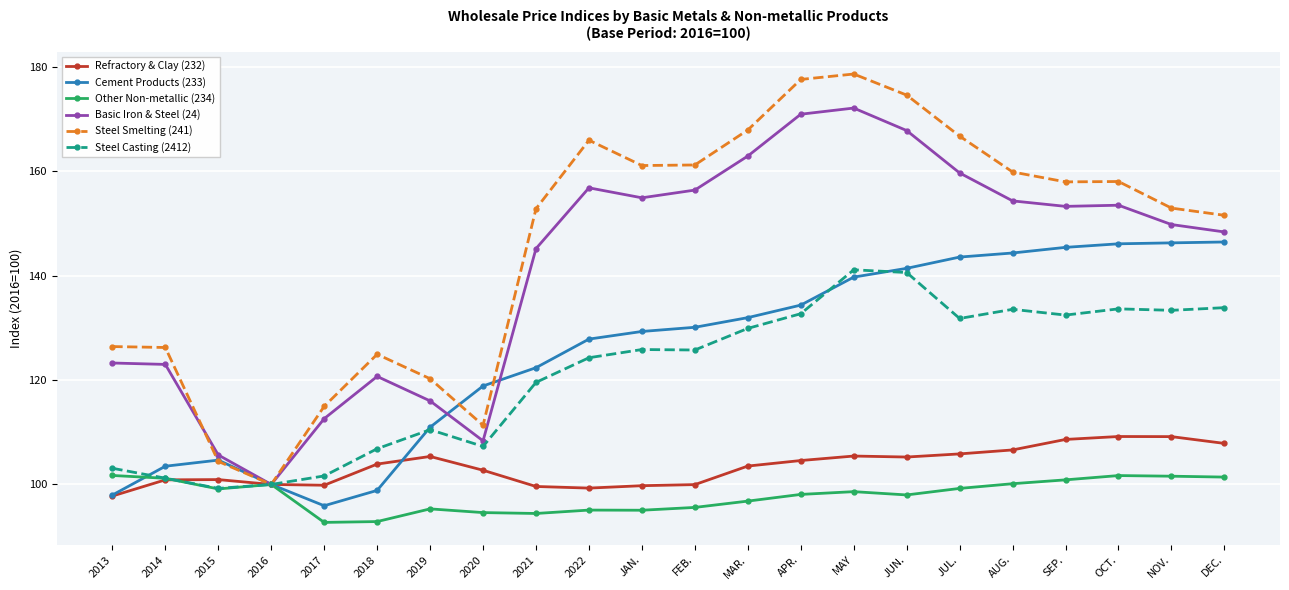

Which label corresponds to the largest value in the chart?

MAY